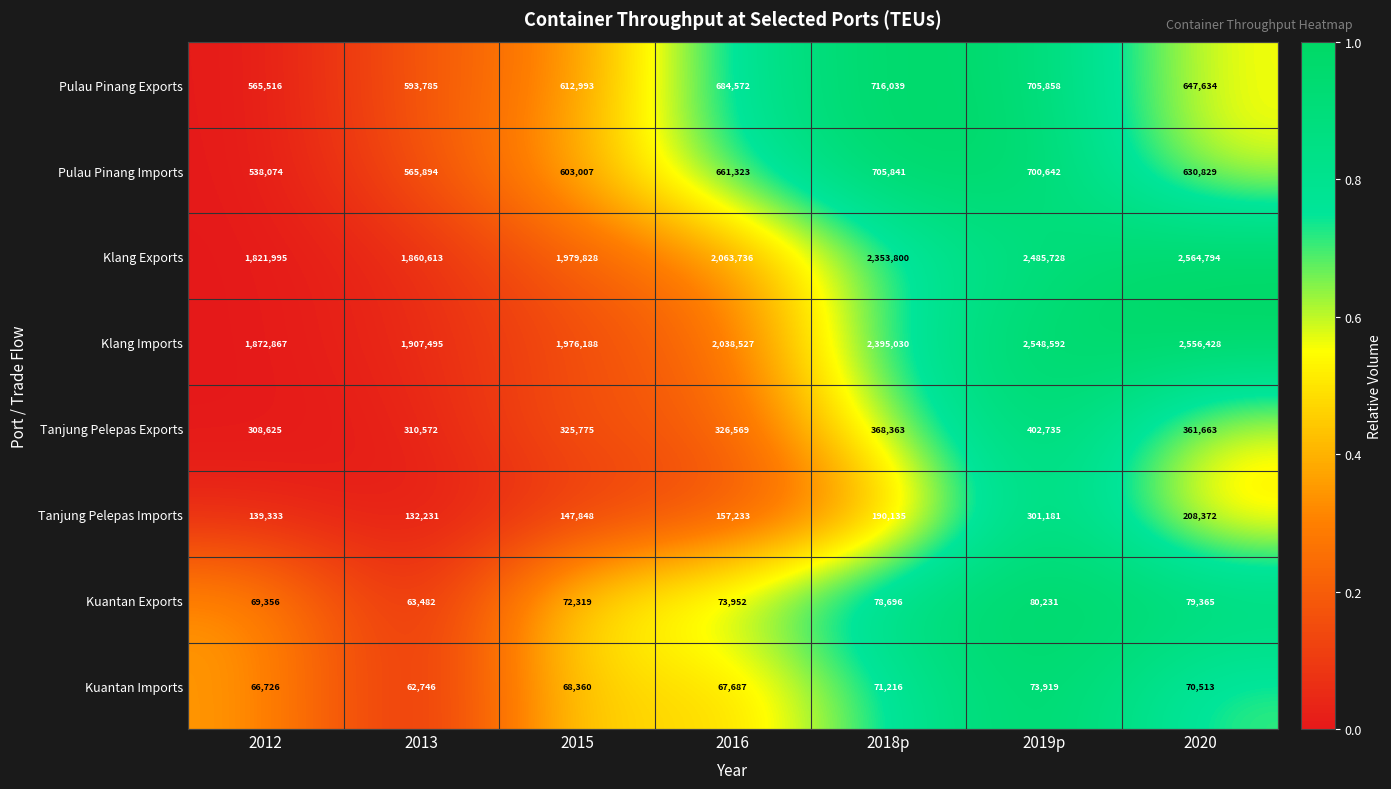

What is the average value of the Tanjung Pelepas Imports series?

182333